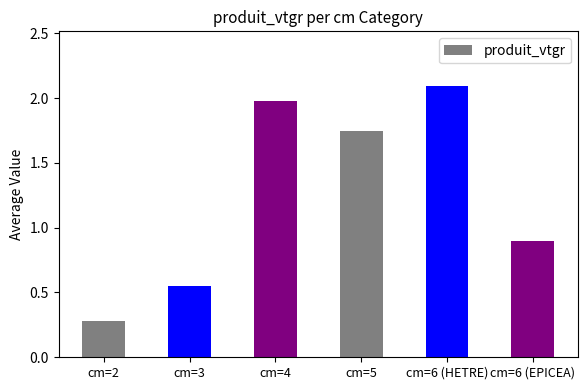

What is the sum of the values at cm=6 (EPICEA) and cm=4?

2.9